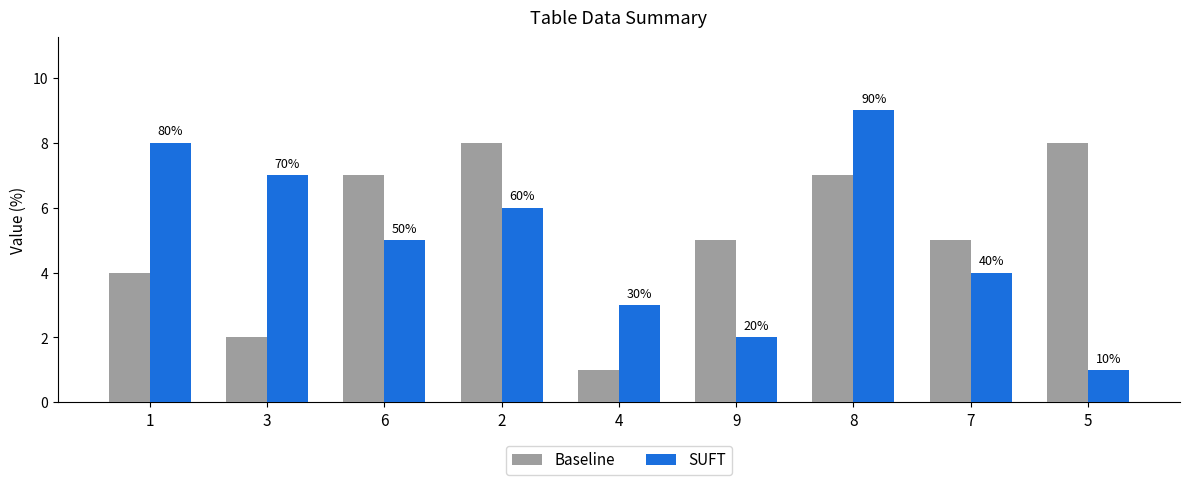

What is the maximum value for SUFT?

9